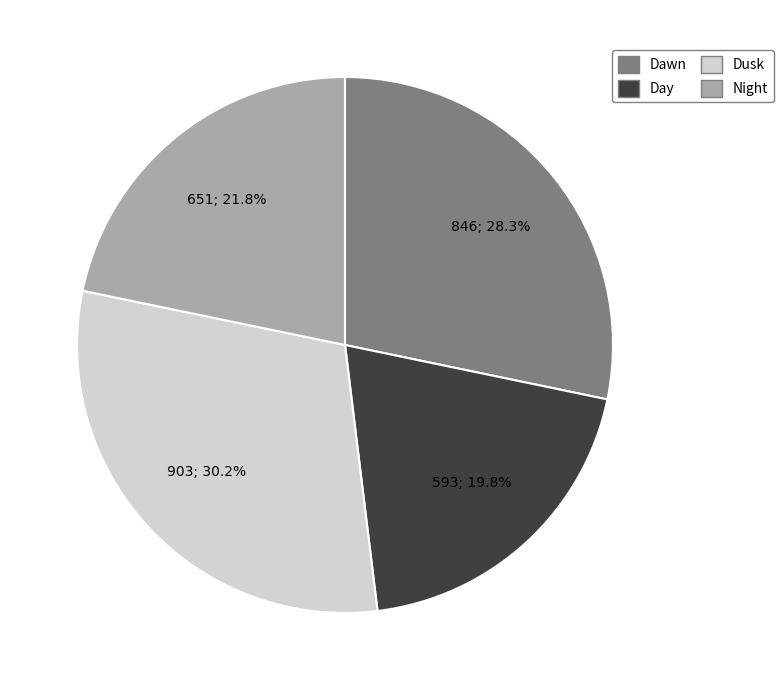

To the nearest percent, what portion does Dusk represent?

30%